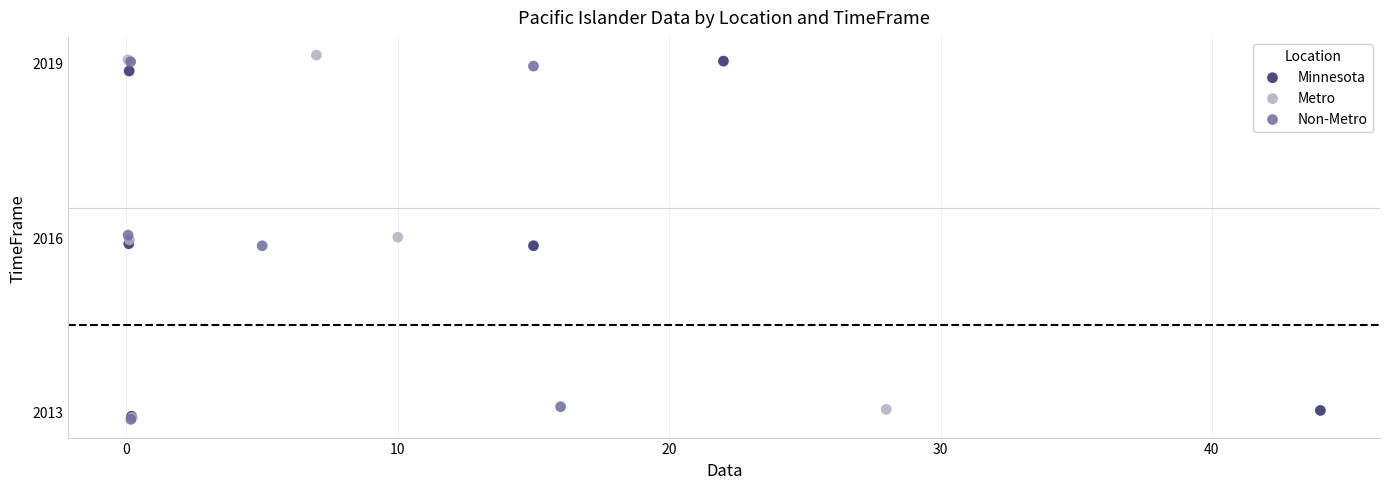

What are all the series names shown in the legend?

Minnesota, Metro, Non-Metro